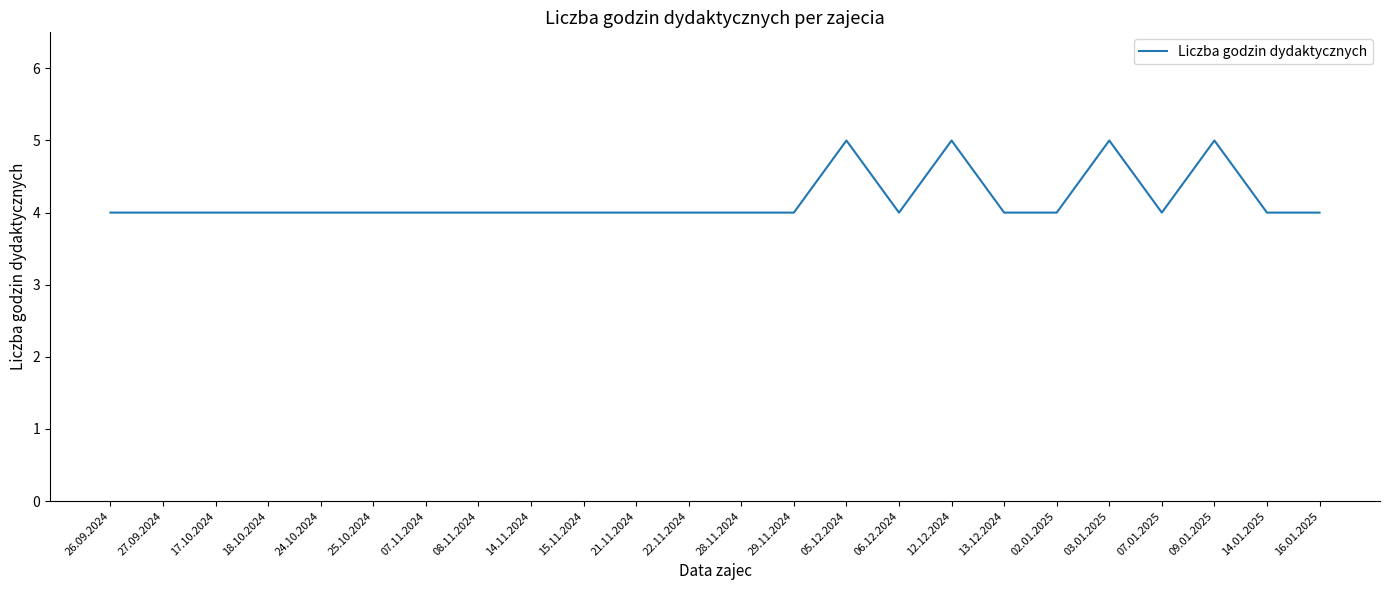

What position from the right is 18.10.2024?

21